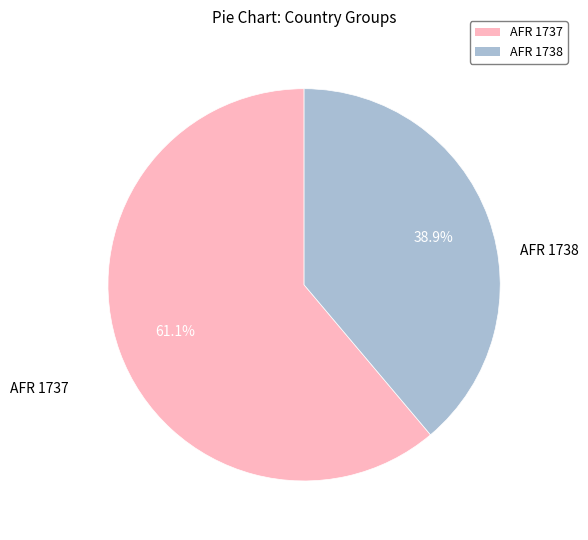

Is there any slice that represents more than half of the pie?

Yes